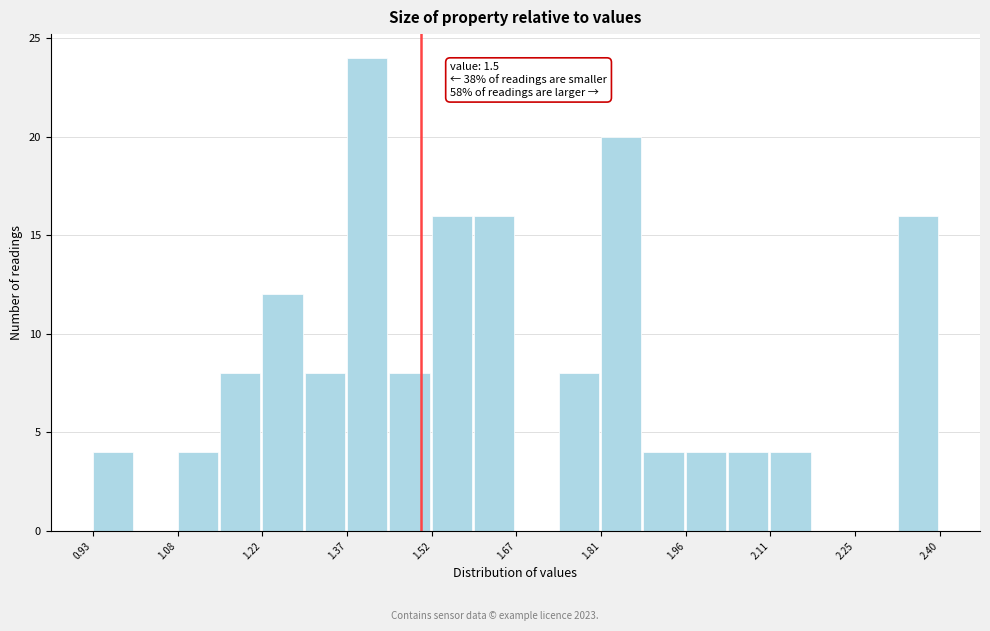

Around what value on the x-axis is the tallest bar? Give the approximate position of its centre, as read against the axis.

1.40